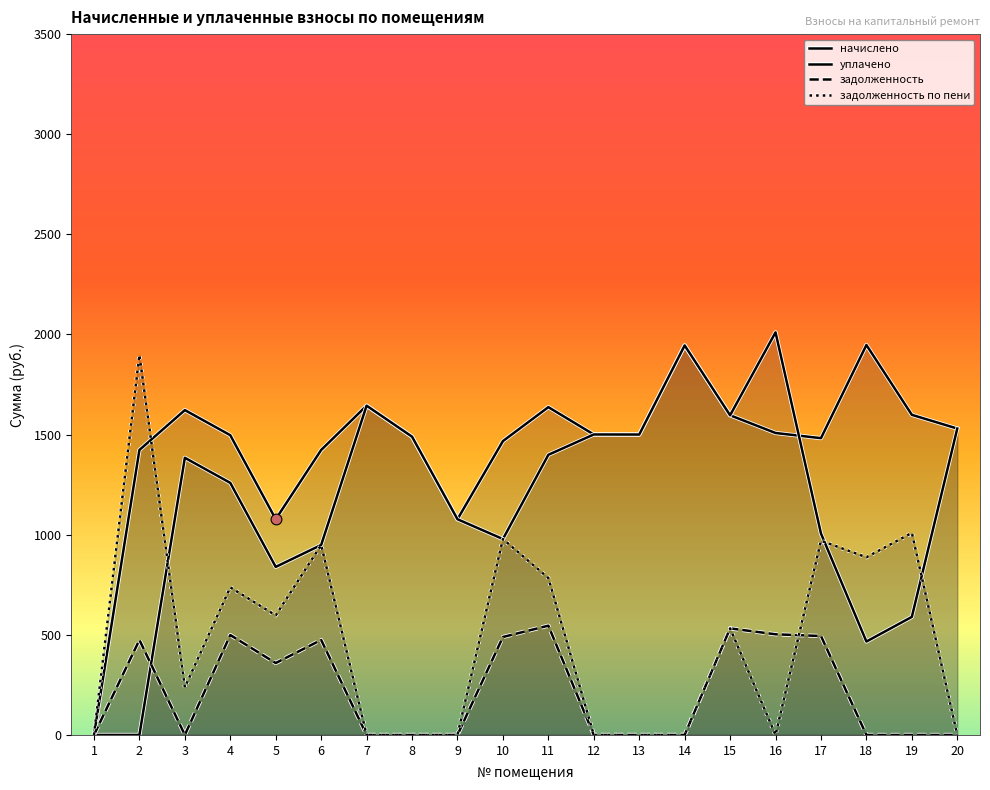

Which series has the largest total across all categories?

начислено